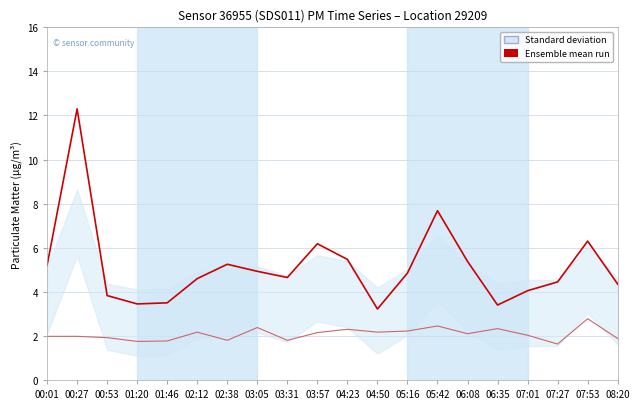

True or false: Ensemble mean run (P1) and P2 mean run cross at least once.

False